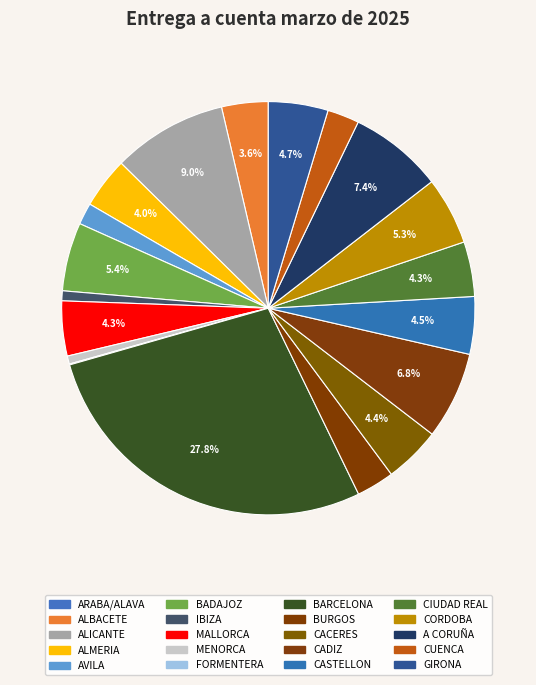

How many slices are in this pie chart?

20